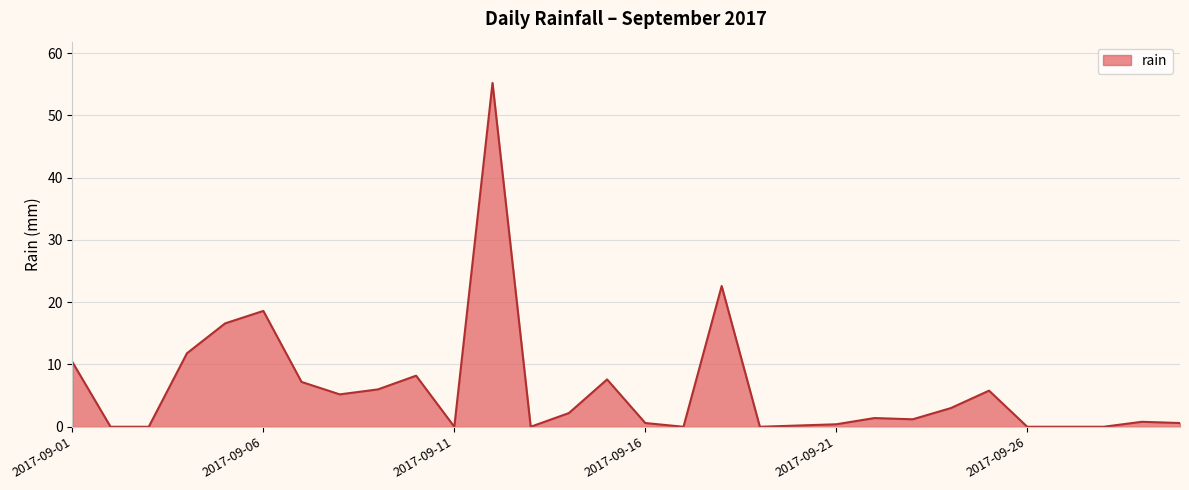

What is the greatest value displayed?

55.2